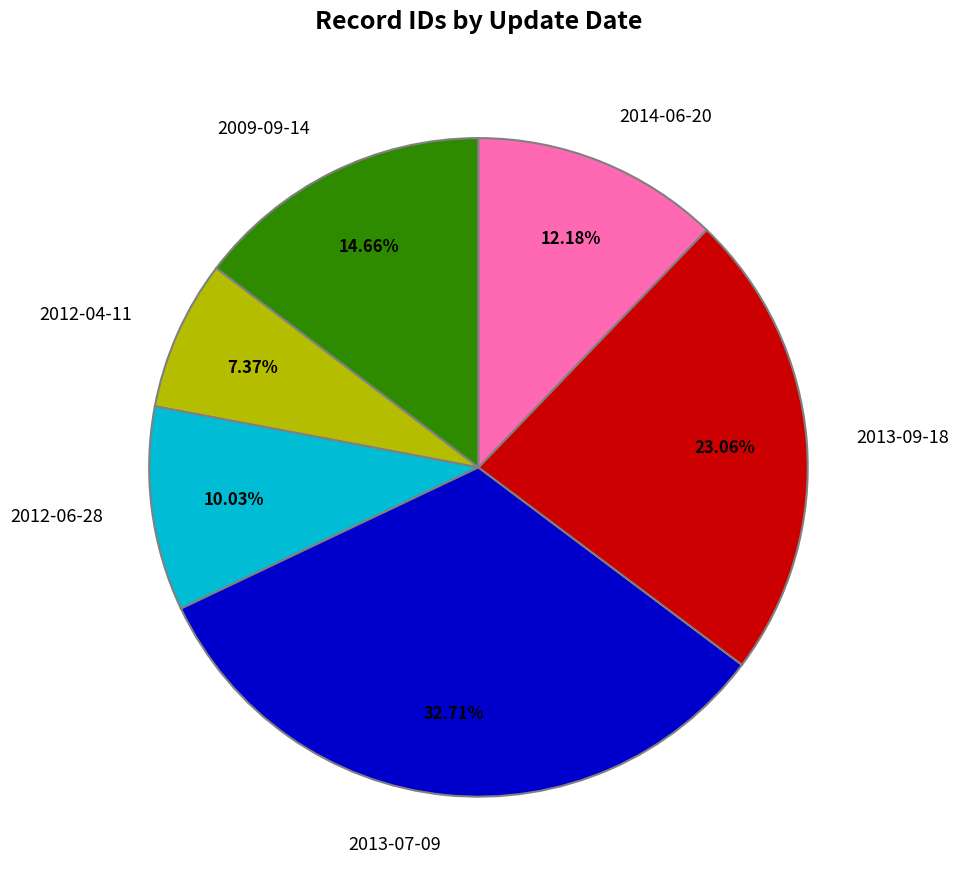

What percentage is the 2012-04-11 slice, to the nearest percent?

7%